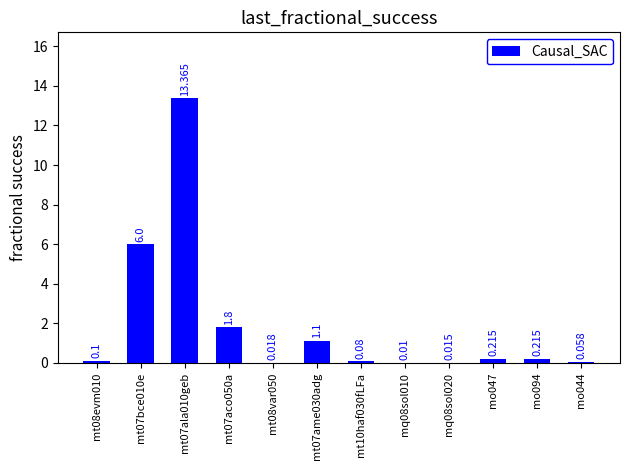

At which category does the chart reach its minimum across all series?

mq08sol010